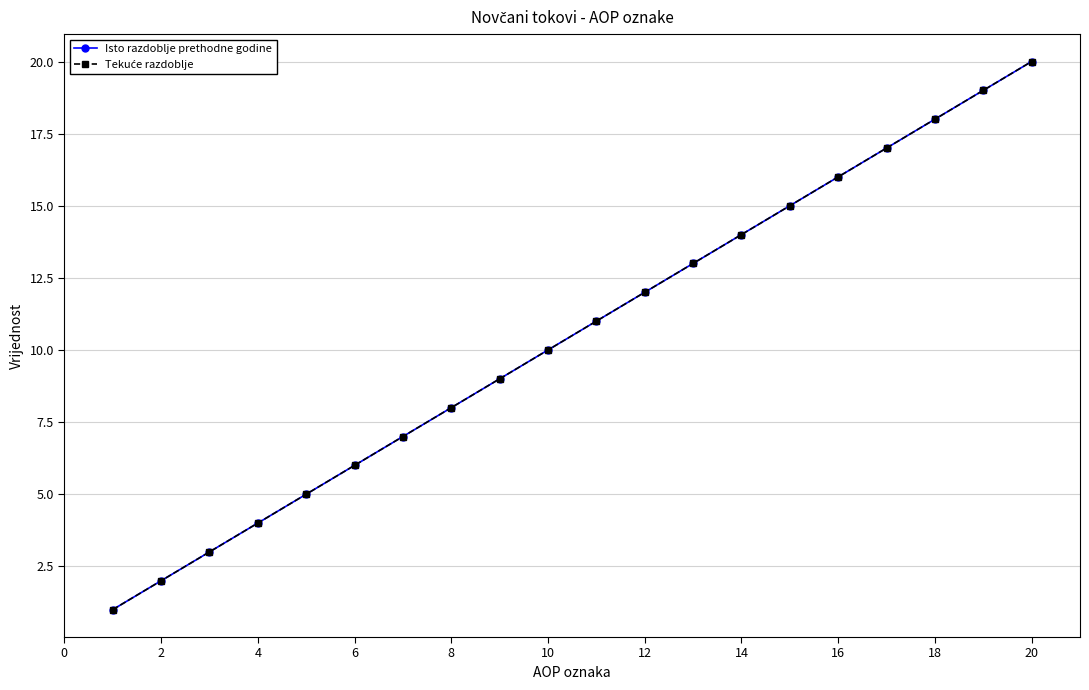

Does the chart have visible grid lines?

Yes